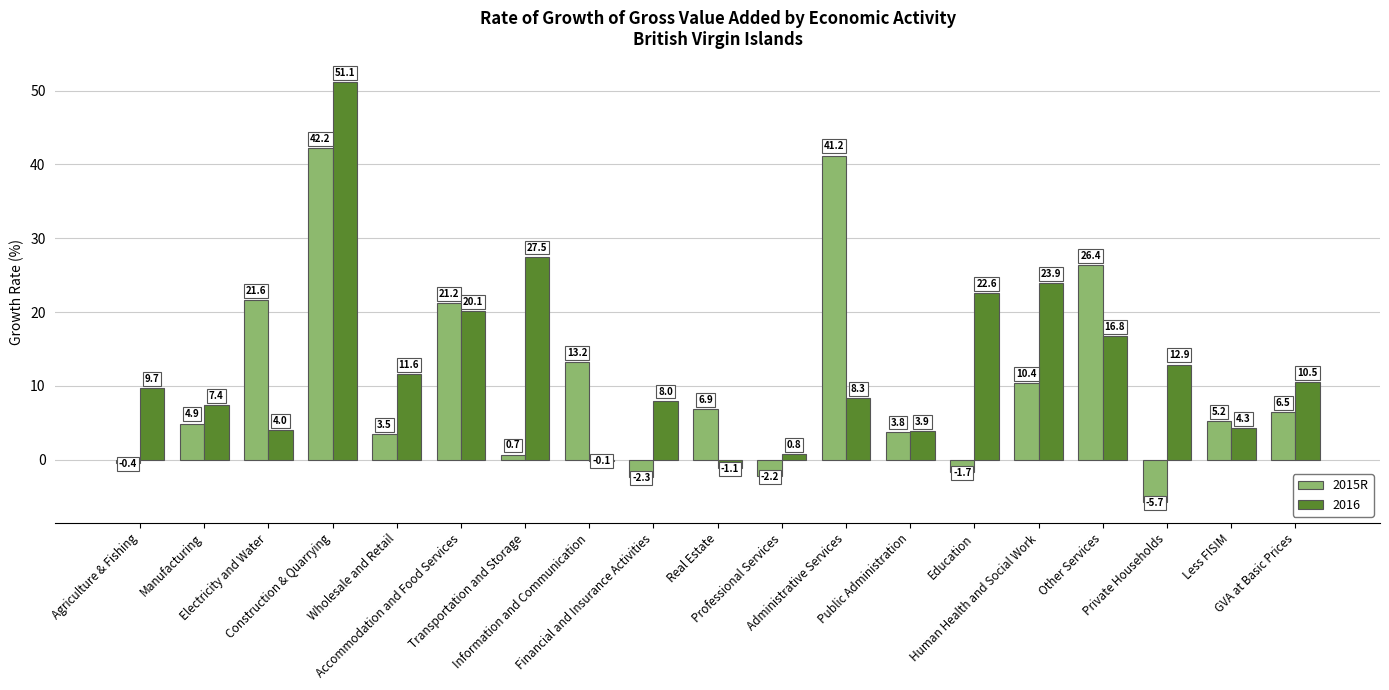

Which series has the largest total across all categories?

2016